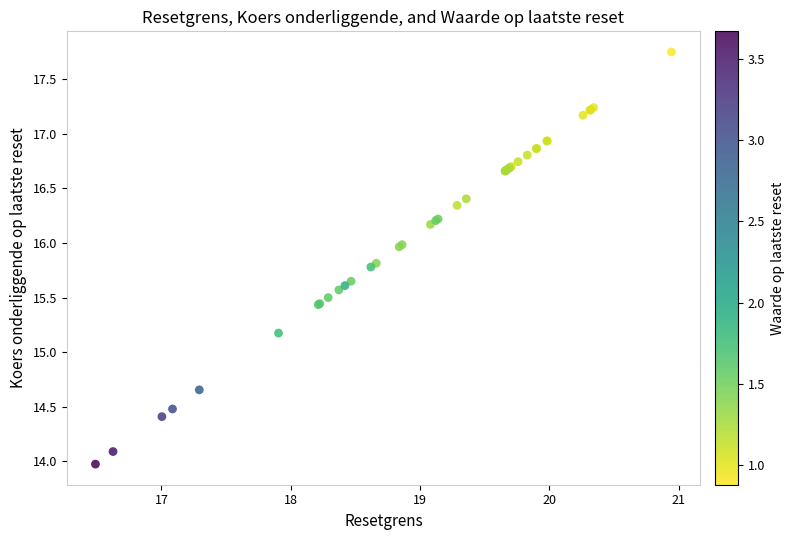

What Y value in the scatter plot is closest to 15?

15.2